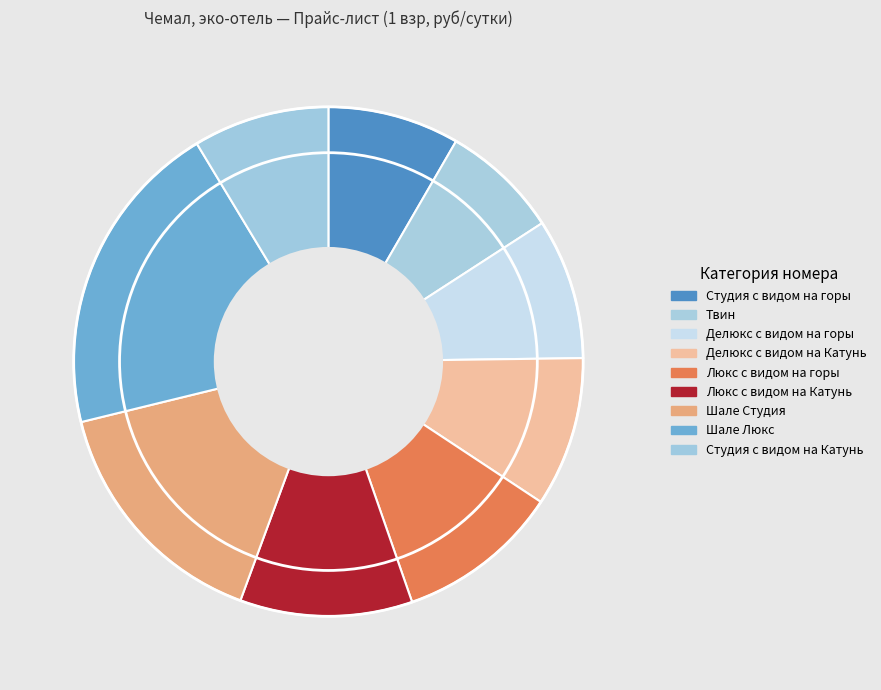

What is the smallest slice in the pie chart?

Твин